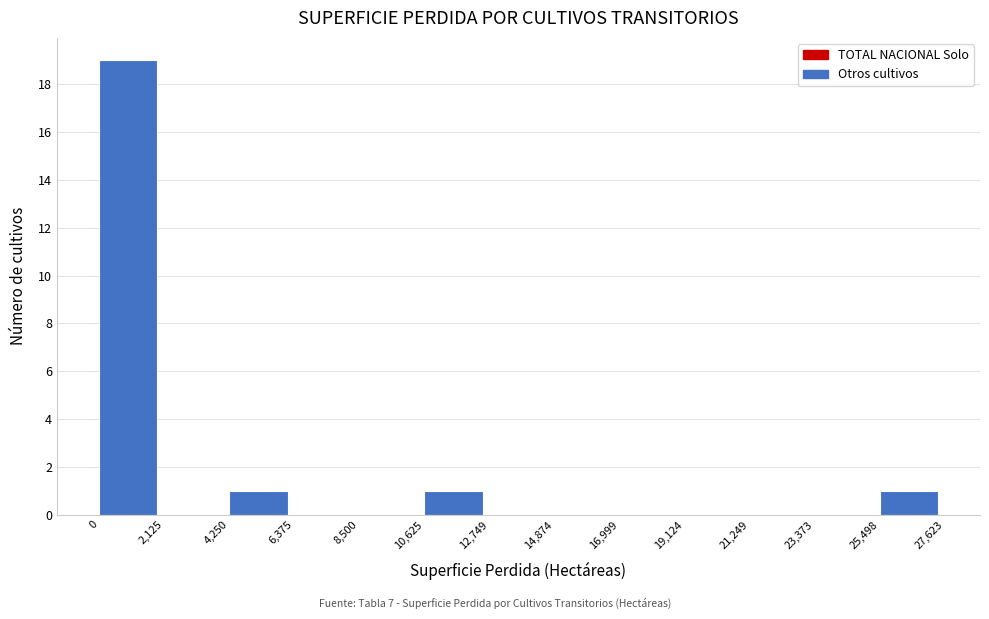

How tall is the bar that spans 4,250 to 6,375 on the x-axis? The values are not printed on the chart, so give them approximately, as read against the axis.

1